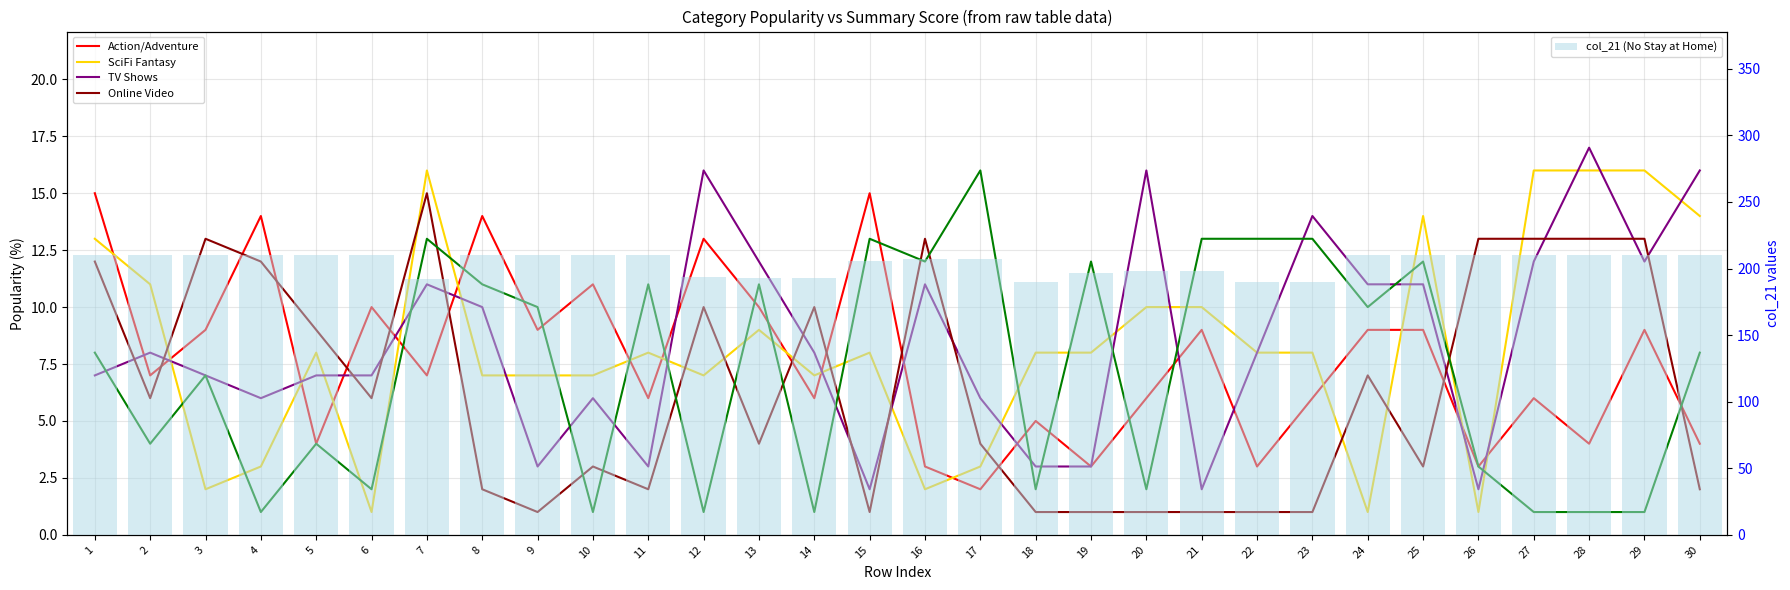

Reading right to left, list all the values displayed in this chart.

Action/Adventure: 30=4	29=9	28=4	27=6	26=3	25=9	24=9	23=6	22=3	21=9	20=6	19=3	18=5	17=2	16=3	15=15	14=6	13=10	12=13	11=6	10=11	9=9	8=14	7=7	6=10	5=4	4=14	3=9	2=7	1=15
SciFi Fantasy: 30=14	29=16	28=16	27=16	26=1	25=14	24=1	23=8	22=8	21=10	20=10	19=8	18=8	17=3	16=2	15=8	14=7	13=9	12=7	11=8	10=7	9=7	8=7	7=16	6=1	5=8	4=3	3=2	2=11	1=13
TV Shows: 30=16	29=12	28=17	27=12	26=2	25=11	24=11	23=14	22=8	21=2	20=16	19=3	18=3	17=6	16=11	15=2	14=8	13=12	12=16	11=3	10=6	9=3	8=10	7=11	6=7	5=7	4=6	3=7	2=8	1=7
Online Video: 30=2	29=13	28=13	27=13	26=13	25=3	24=7	23=1	22=1	21=1	20=1	19=1	18=1	17=4	16=13	15=1	14=10	13=4	12=10	11=2	10=3	9=1	8=2	7=15	6=6	5=9	4=12	3=13	2=6	1=12
Stay At Home in Effect: 30=8	29=1	28=1	27=1	26=3	25=12	24=10	23=13	22=13	21=13	20=2	19=12	18=2	17=16	16=12	15=13	14=1	13=11	12=1	11=11	10=1	9=10	8=11	7=13	6=2	5=4	4=1	3=7	2=4	1=8
col_21 (No Stay at Home): 30=210	29=210	28=210	27=210	26=210	25=210	24=210	23=190	22=190	21=198	20=198	19=197	18=190	17=207	16=207	15=206	14=193	13=193	12=194	11=210	10=210	9=210	8=210	7=192	6=210	5=210	4=210	3=210	2=210	1=210